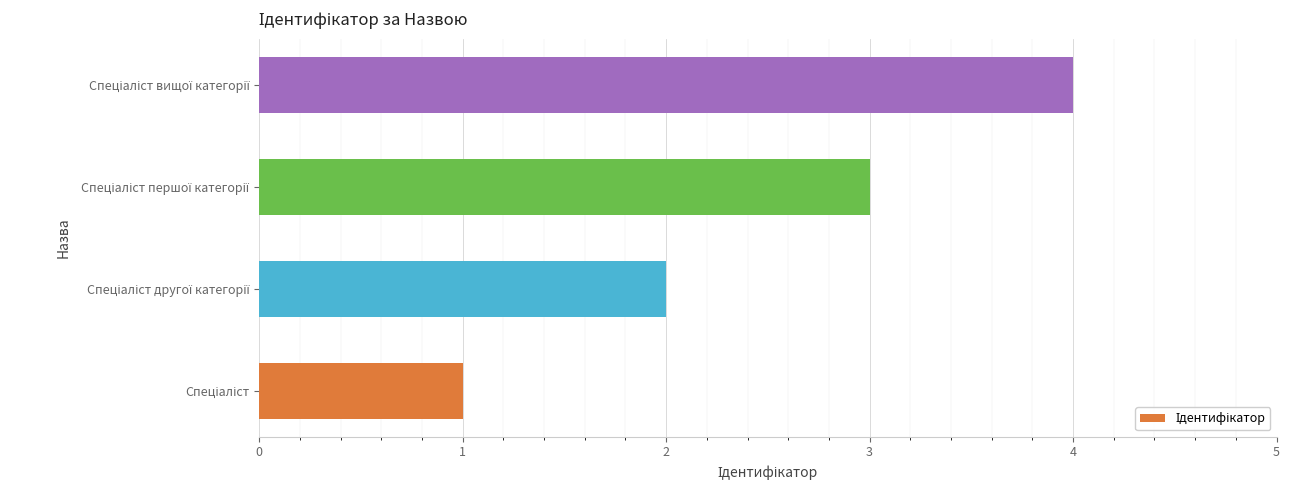

What is the smallest value displayed?

1